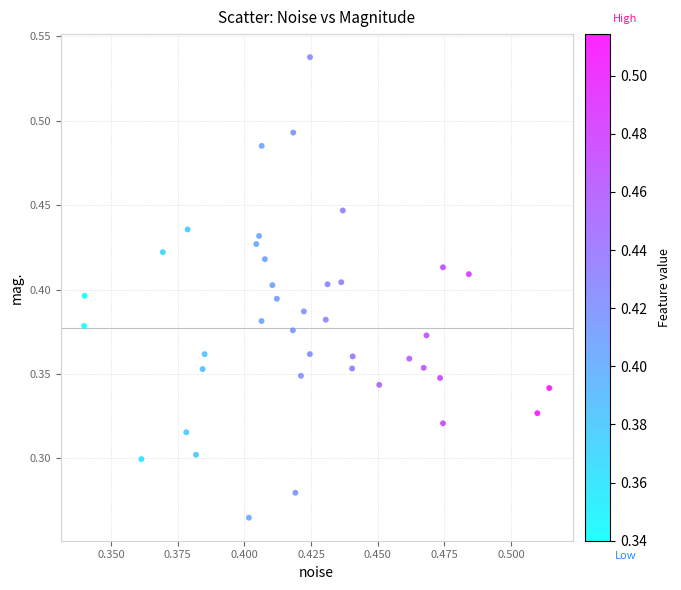

Count the number of points in this scatter plot.

40